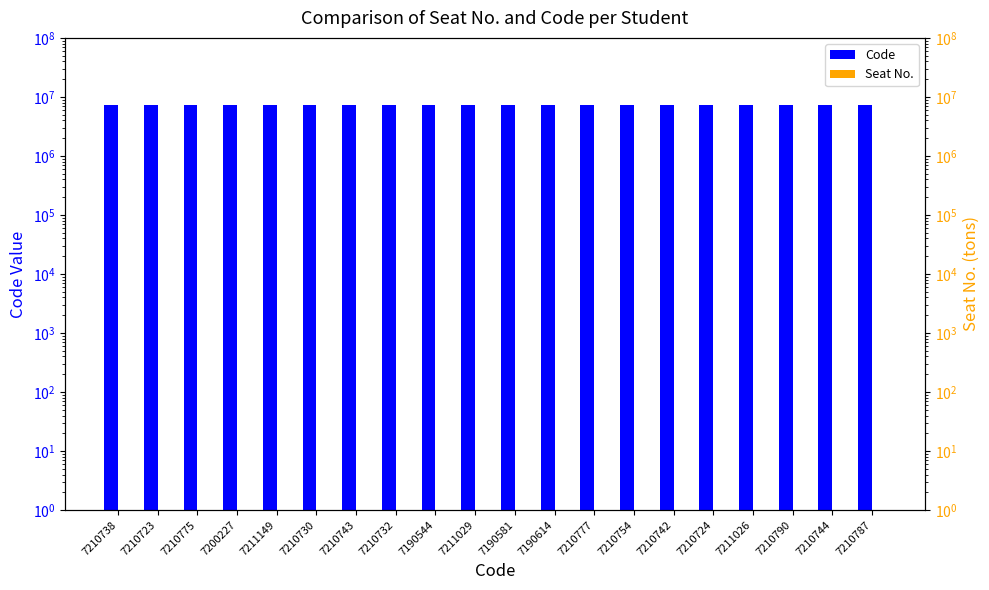

Between 7190544 and 7210787, which is larger?

7210787